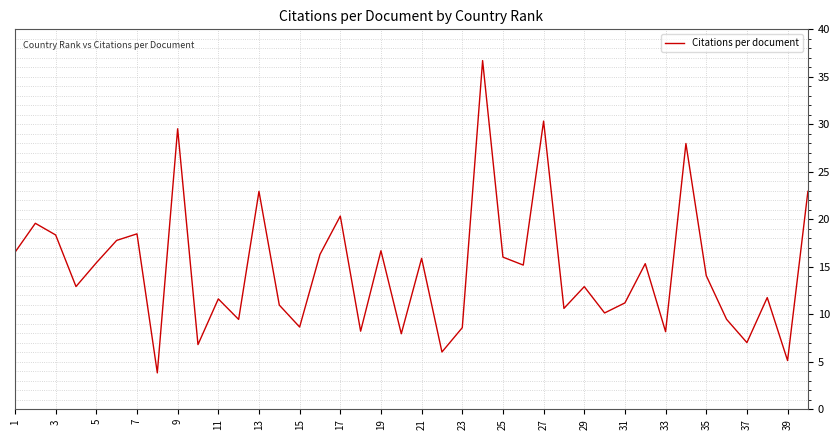

How many lines are shown in the chart?

1